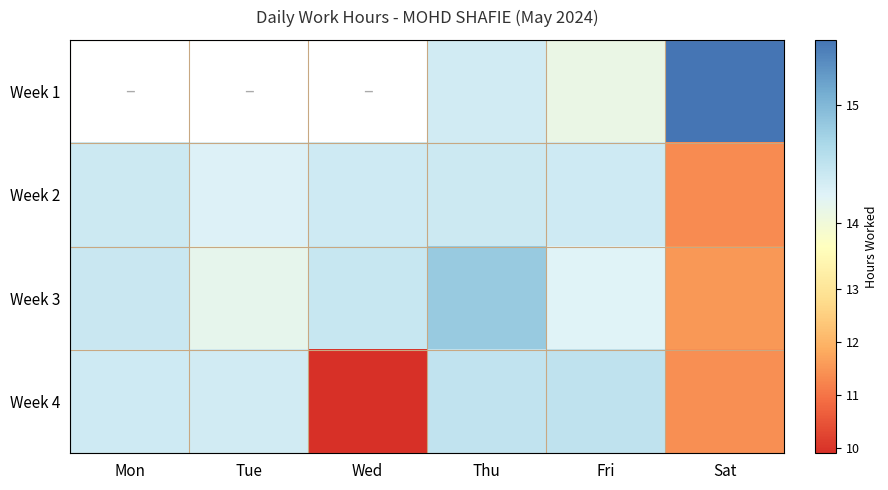

What is the maximum value shown in the chart?

15.6